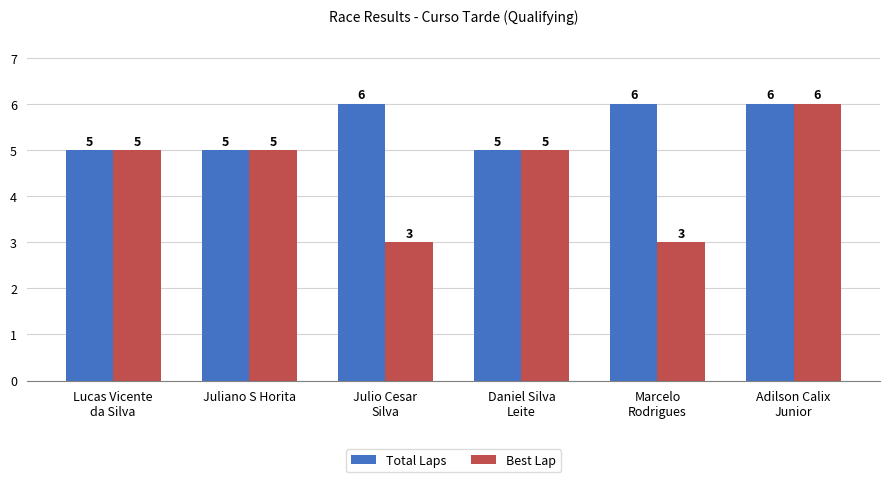

The Best Lap series shows 5 at Daniel Silva
Leite. True or false?

True